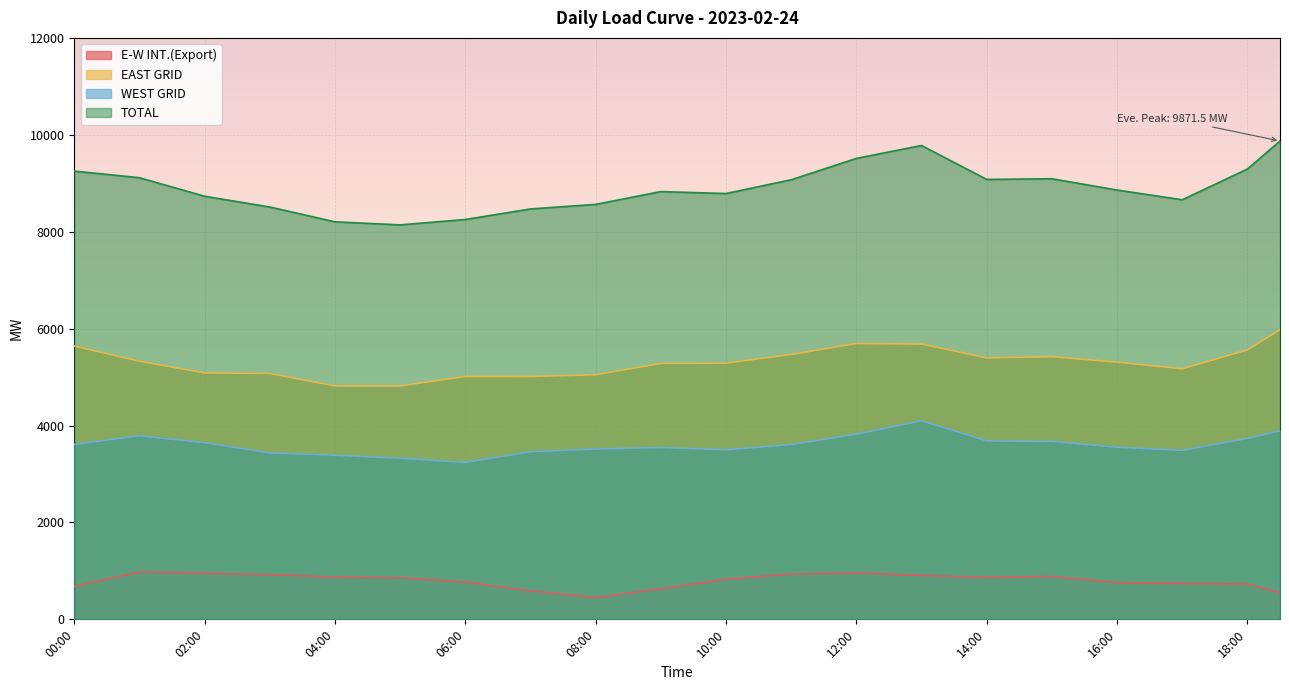

Does the chart display data point markers on the line(s)?

No